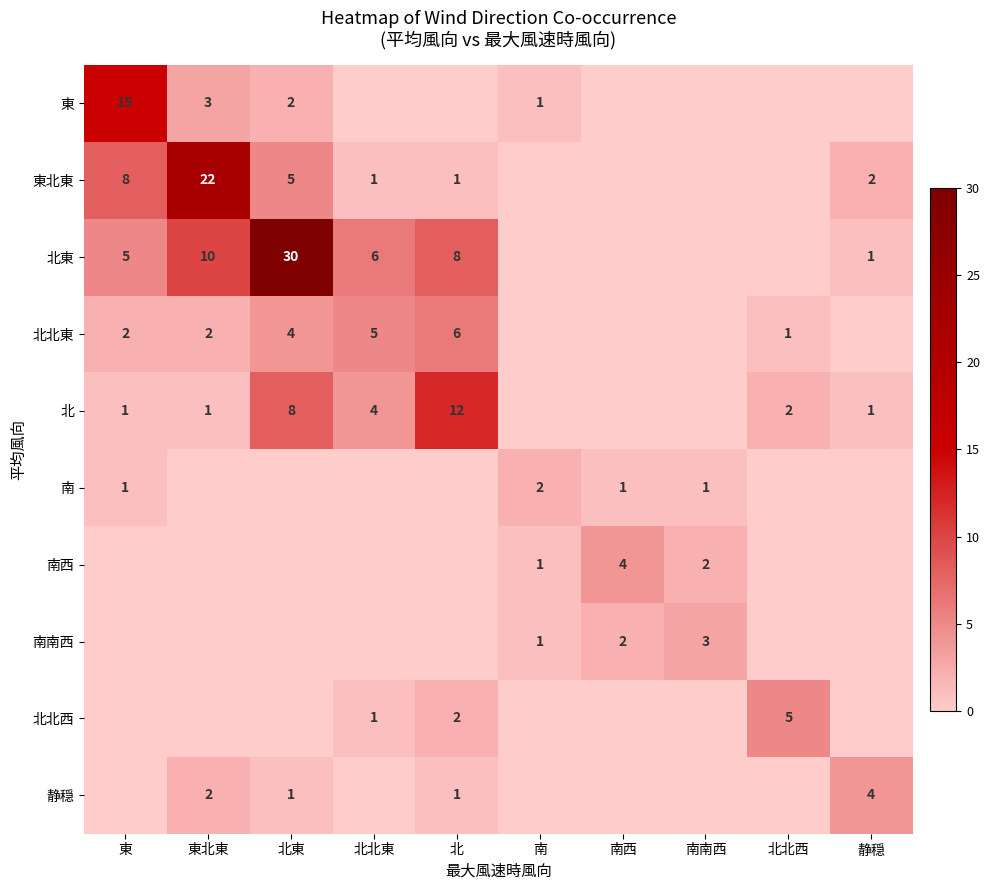

Between 南南西 and 南, which is larger?

南